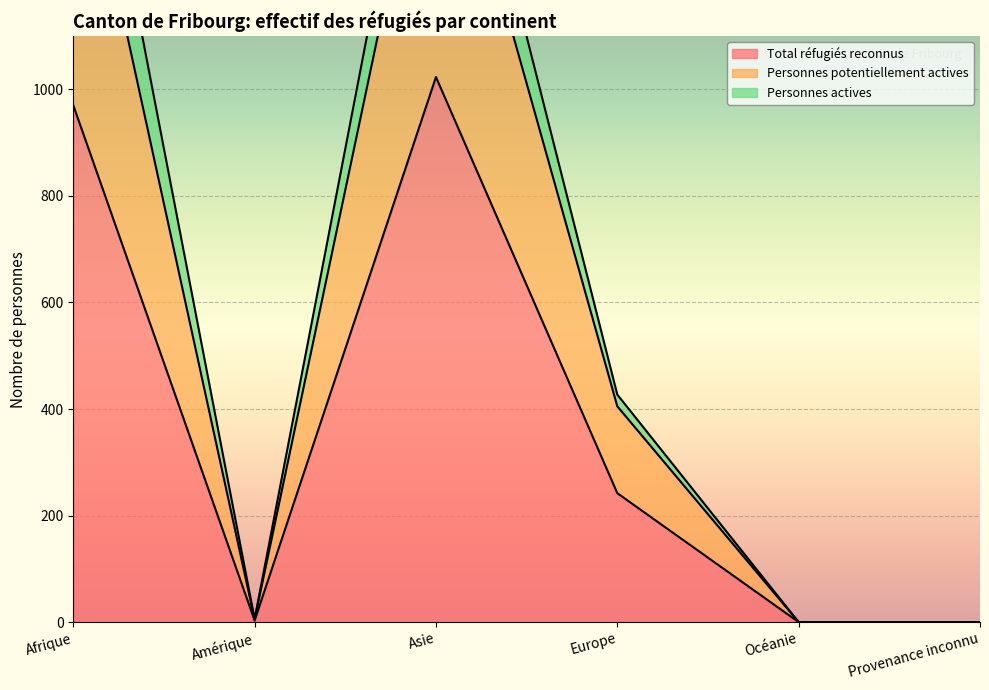

What is the highest value of the Total réfugiés reconnus series?

1023